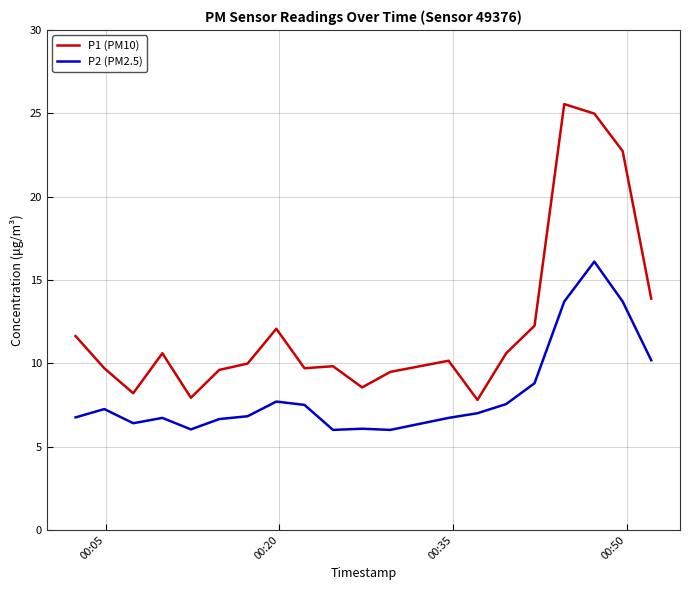

True or false: P2 (PM2.5) and P1 (PM10) cross at least once.

False